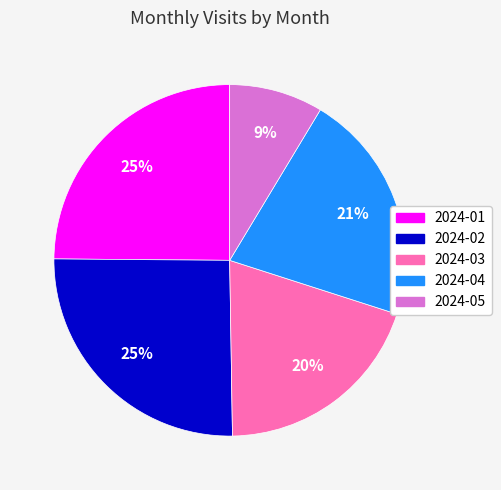

The 2024-03 slice represents 20% of the pie. True or false?

True